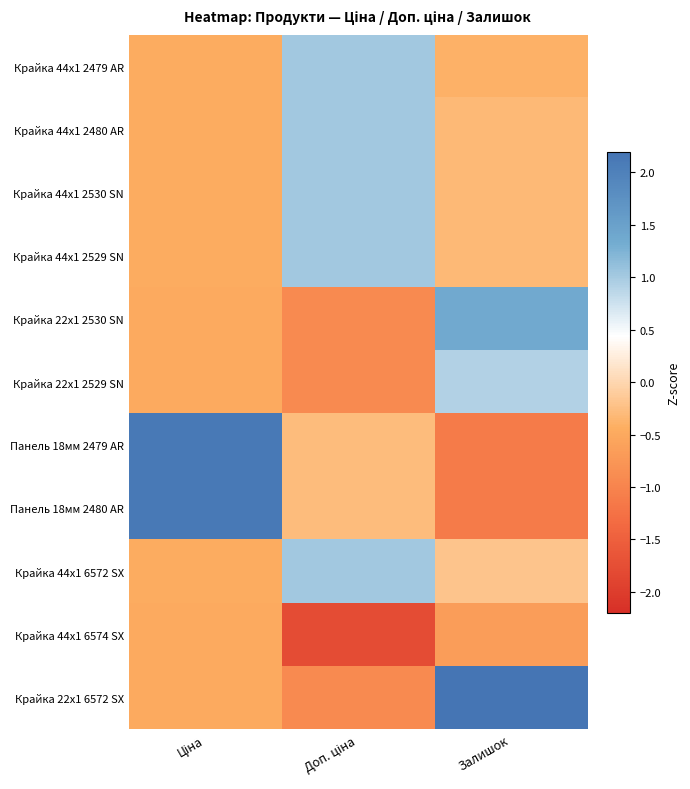

How many series are shown in this chart?

11